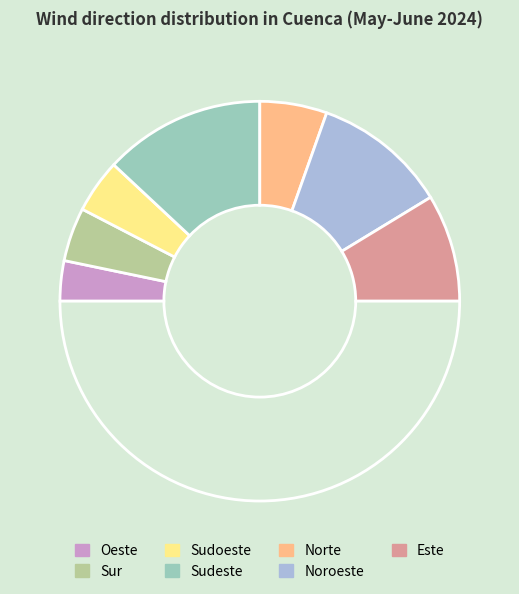

Count the number of slices in the pie.

8